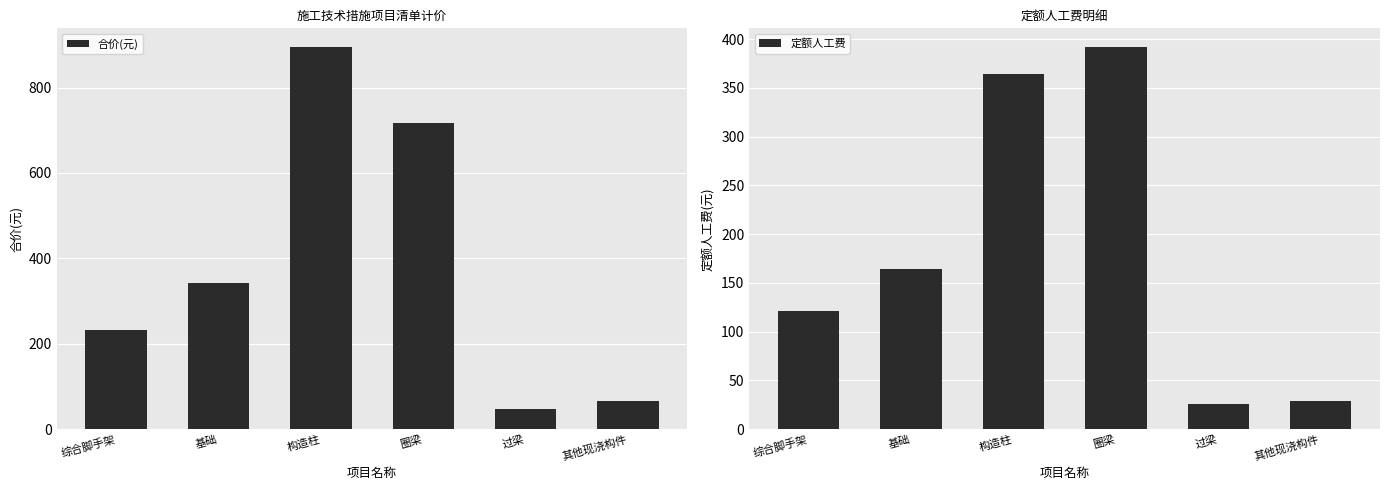

Between 其他现浇构件 and 综合脚手架, which is larger?

综合脚手架